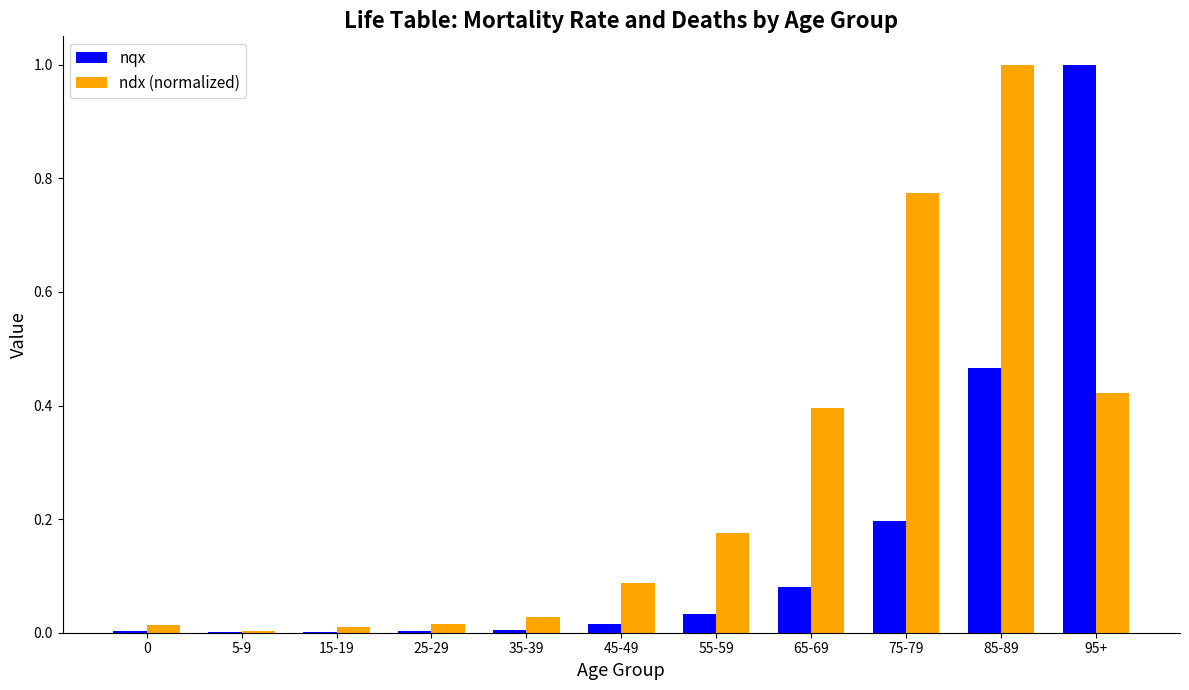

Which series has the largest total across all categories?

ndx (normalized)